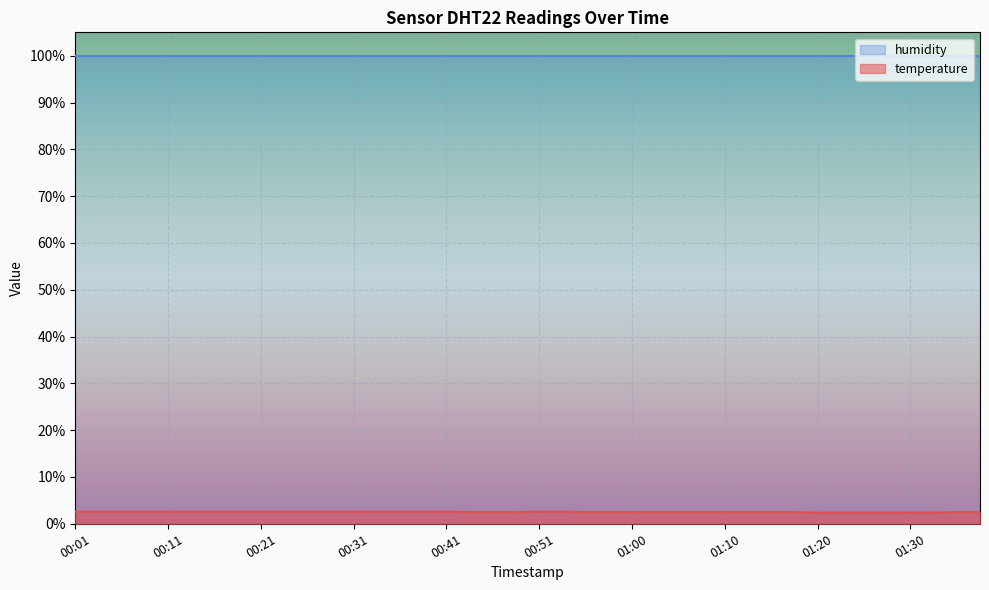

The chart shows a value of 2.5 at 01:13. True or false?

True